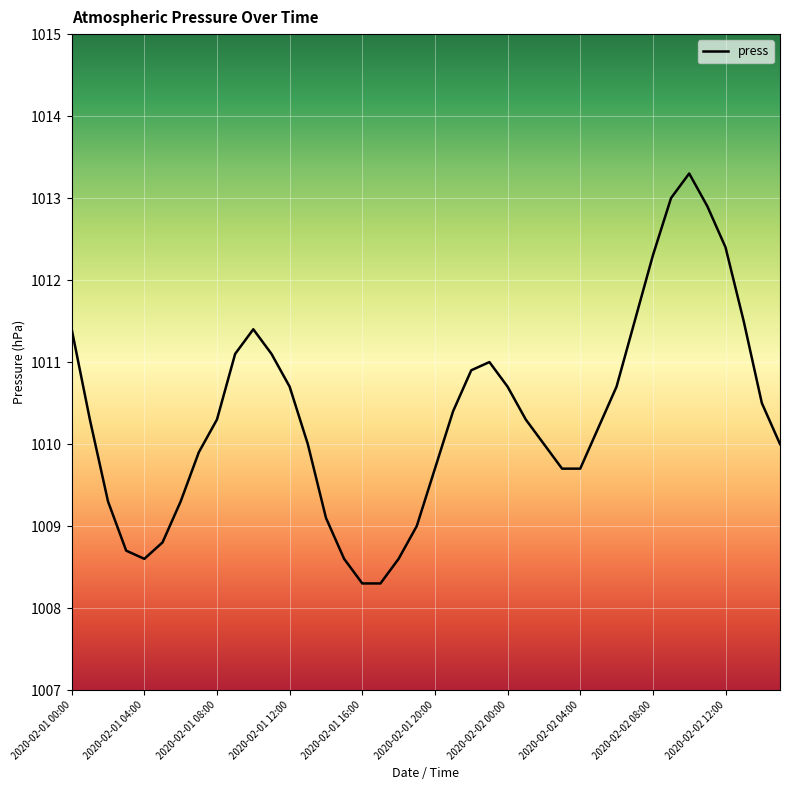

What is the minimum value shown in the chart?

1008.3